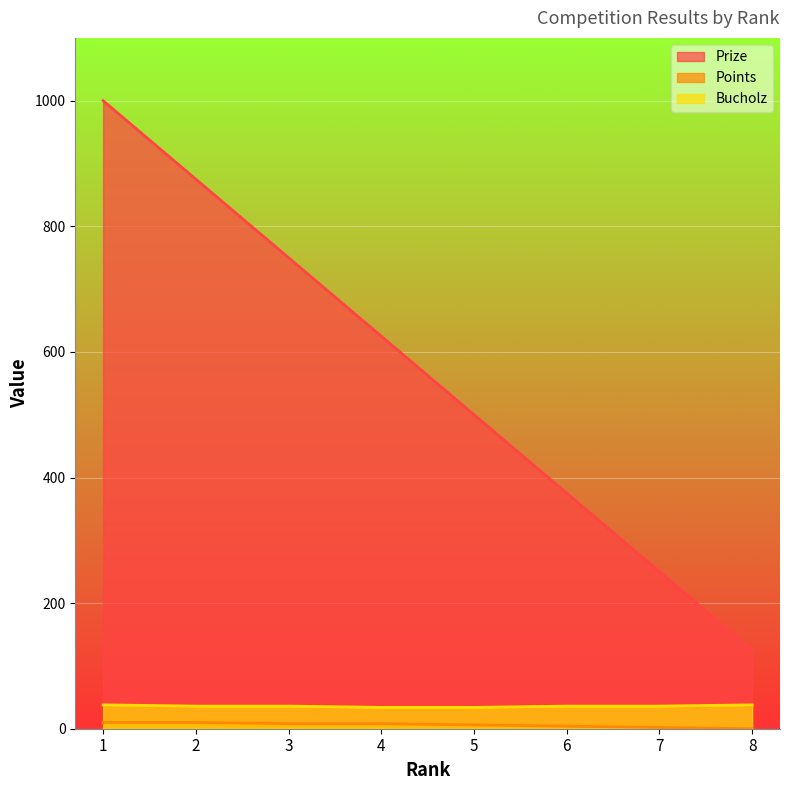

What is the highest value of the Bucholz series?

38